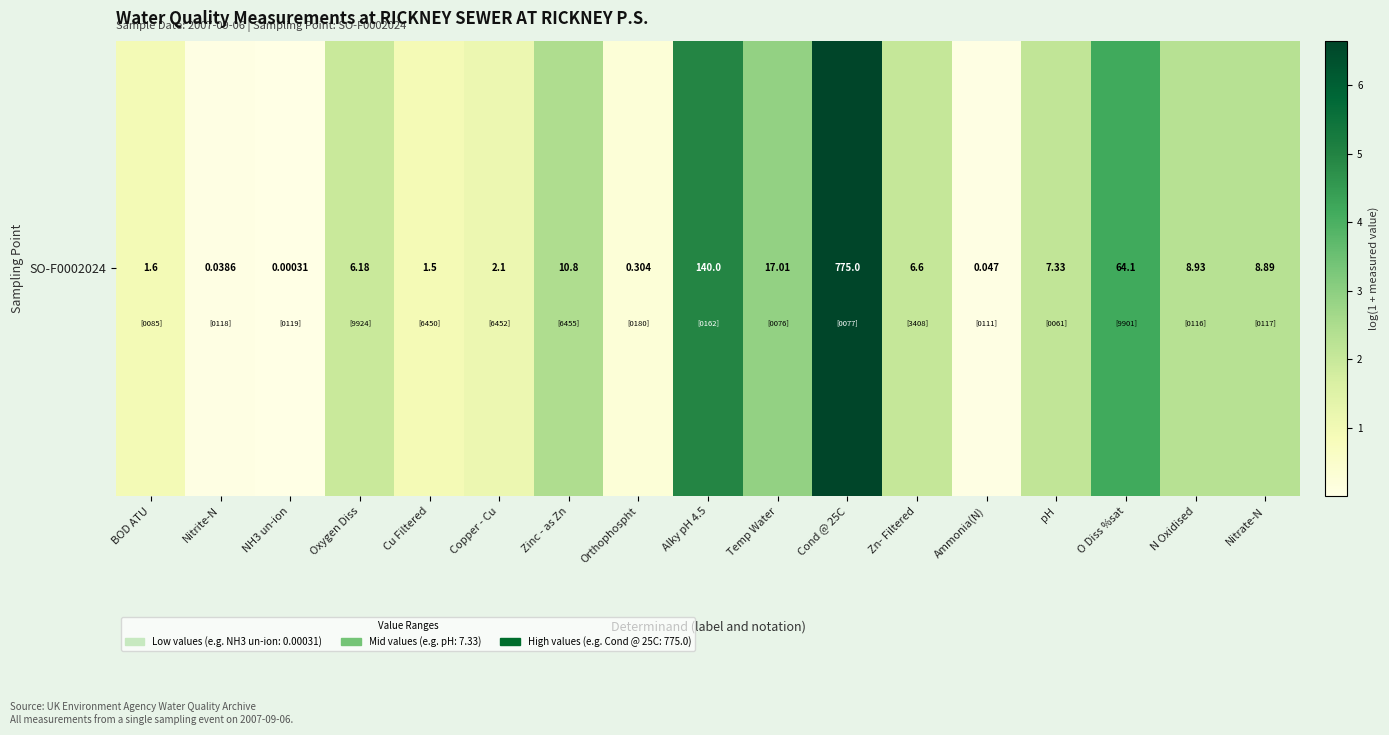

What is the sum of the values at O Diss %sat and pH?

6.3